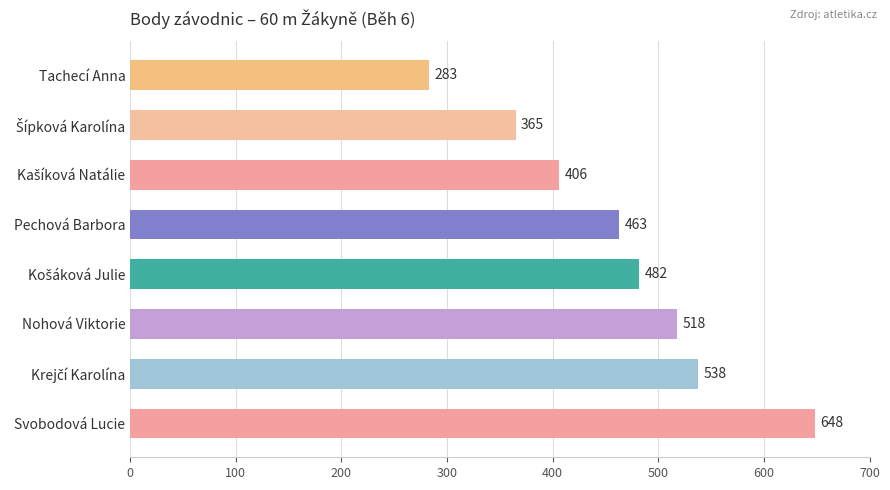

What is the difference between the maximum and minimum values?

365